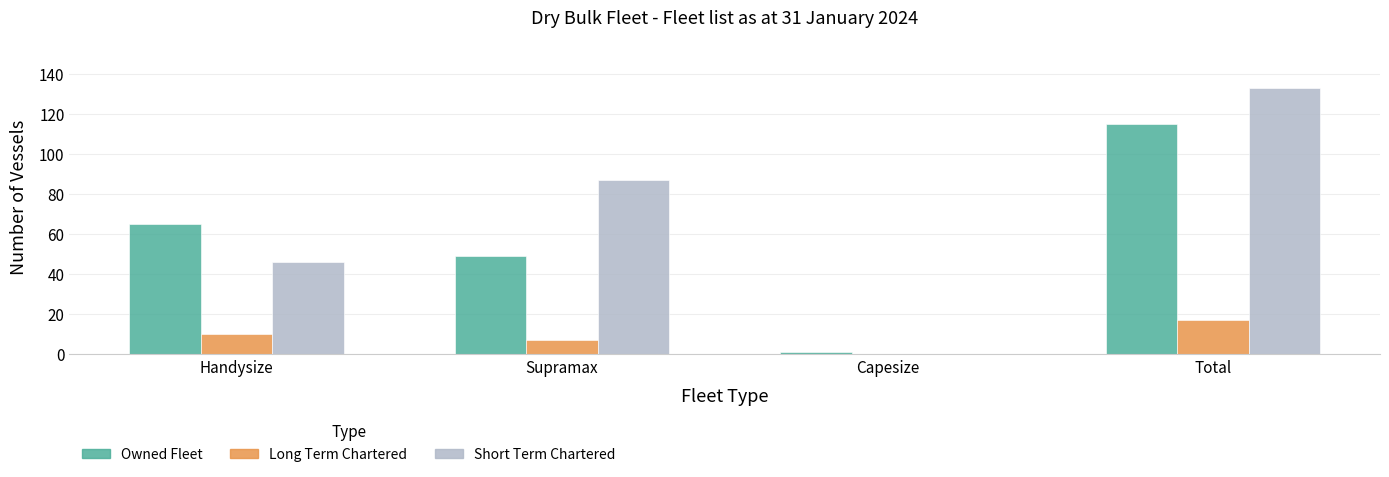

What is the maximum value shown in the chart?

133